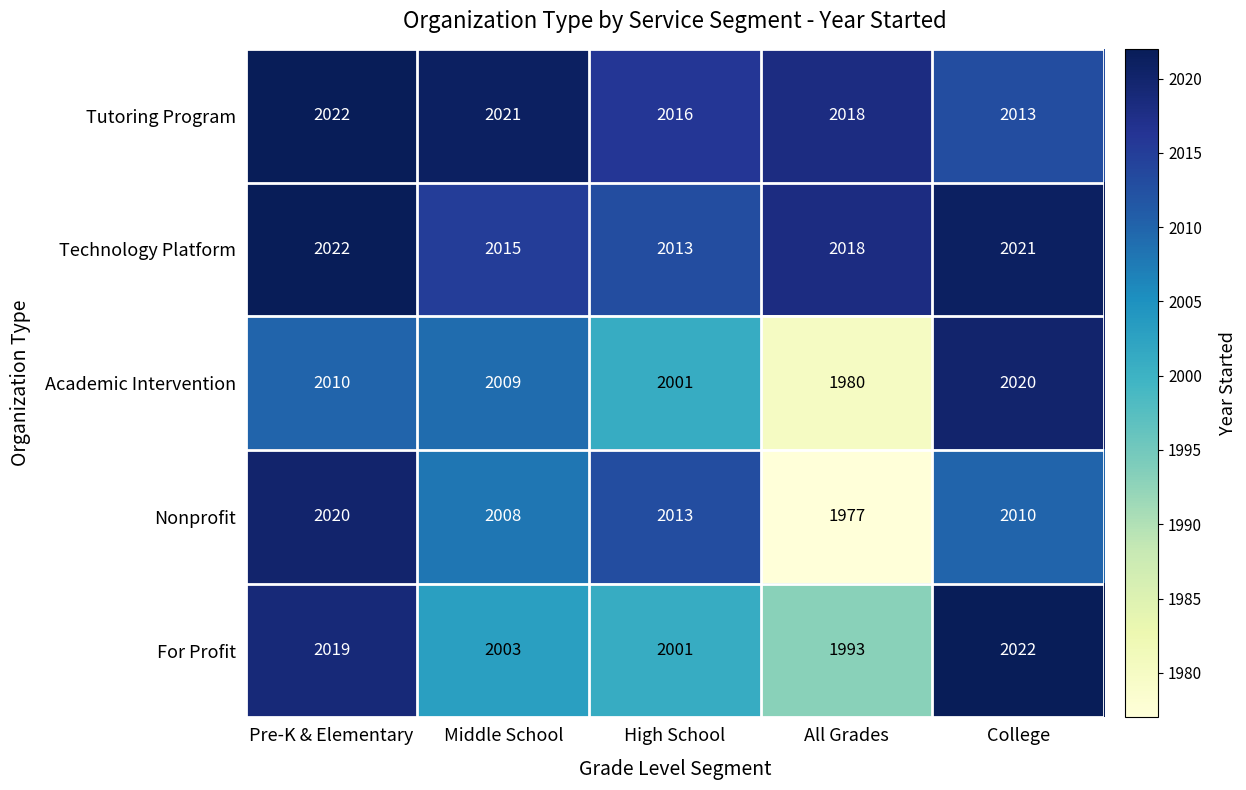

What is the lowest value of the Nonprofit series?

1977